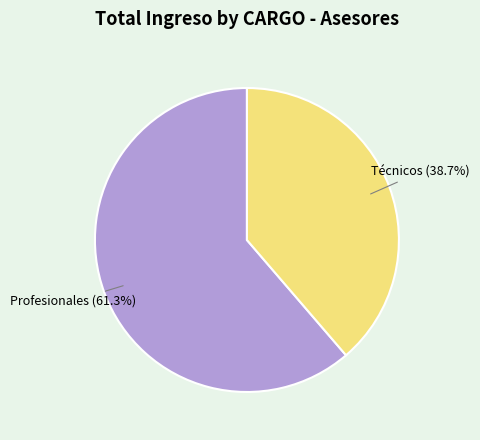

Which category has the smallest portion of the pie?

Técnicos